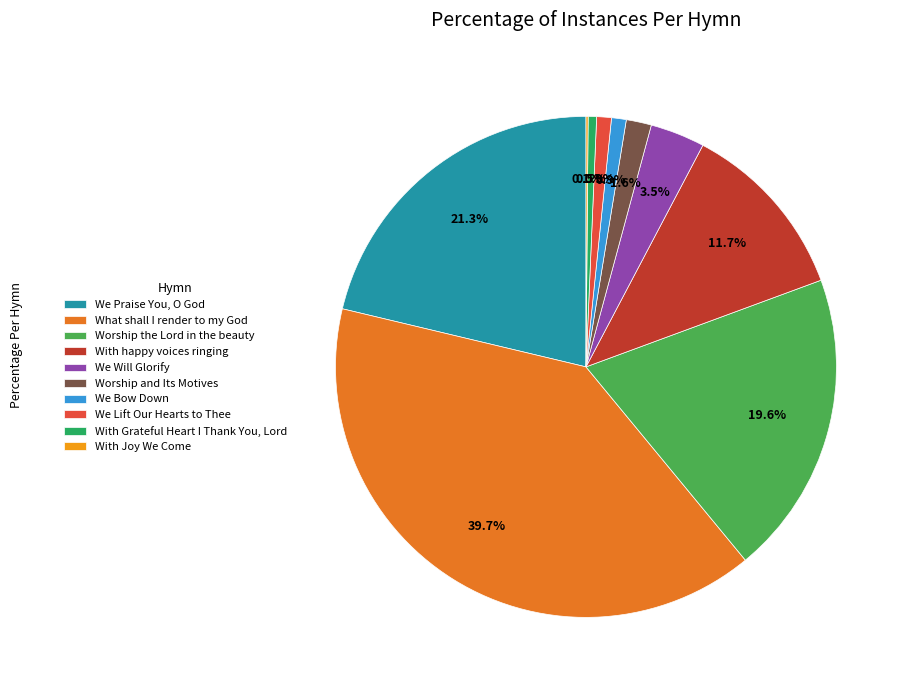

Between With Grateful Heart I Thank You, Lord and Worship and Its Motives, which is larger?

Worship and Its Motives